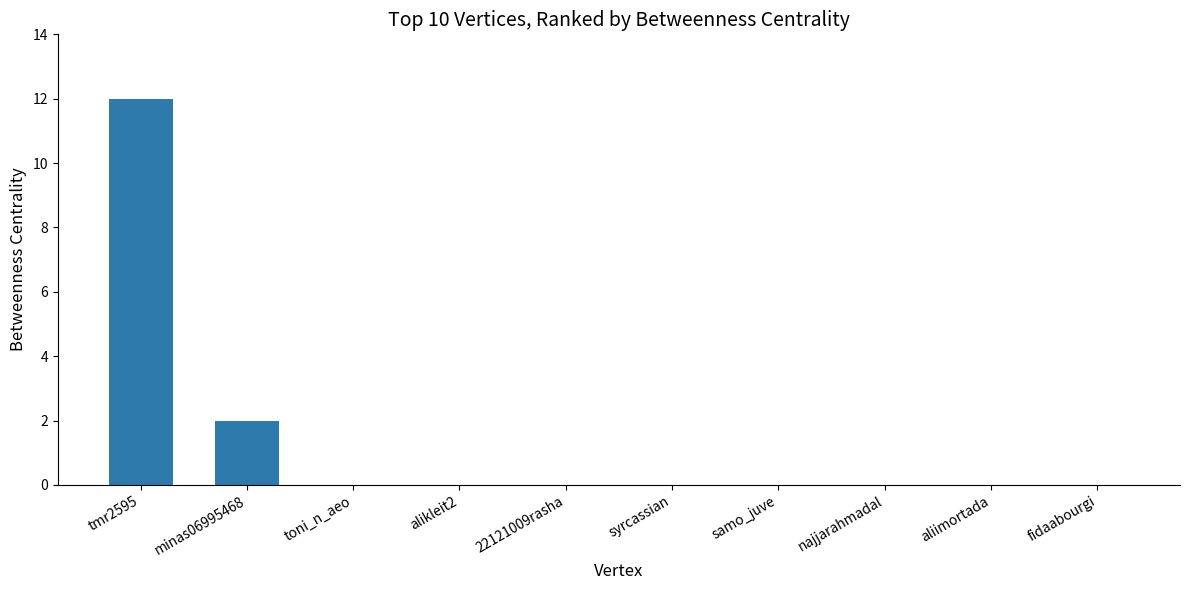

Is it true that the value at minas06995468 is 2?

True